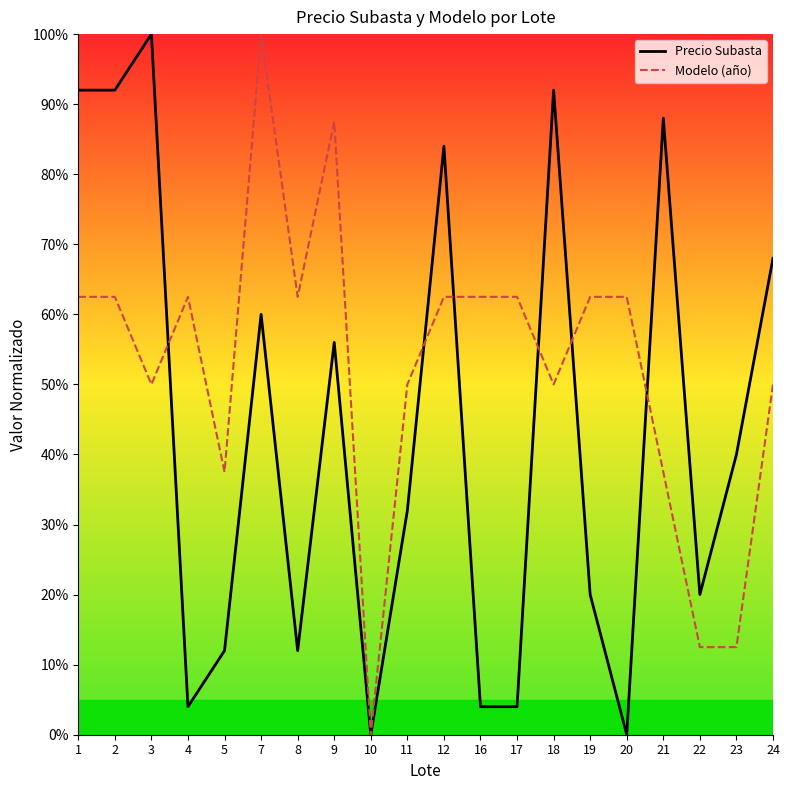

Reading right to left, extract all data points from this chart.

Precio Subasta: 68.0	40.0	20.0	88.0	0.0	20.0	92.0	4.0	4.0	84.0	32.0	0.0	56.0	12.0	60.0	12.0	4.0	100.0	92.0	92.0
Modelo (año): 50.0	12.5	12.5	37.5	62.5	62.5	50.0	62.5	62.5	62.5	50.0	0.0	87.5	62.5	100.0	37.5	62.5	50.0	62.5	62.5